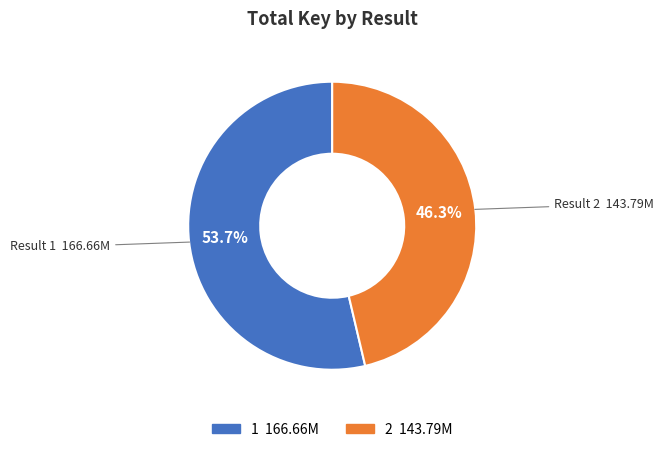

Which slice represents more than half of the pie?

Result 1